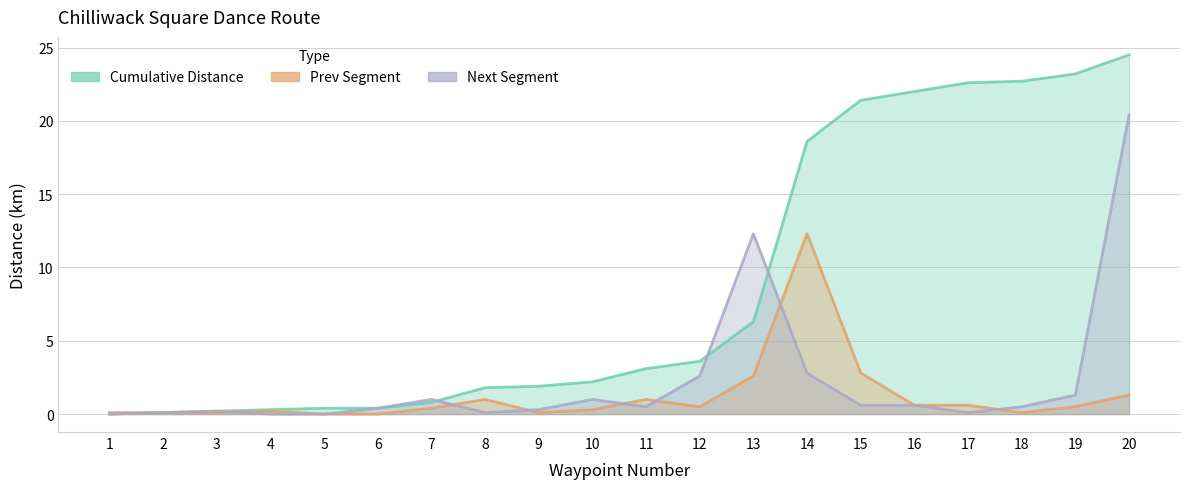

True or false: Cumulative Distance has a value of 24.5 at 20.

True